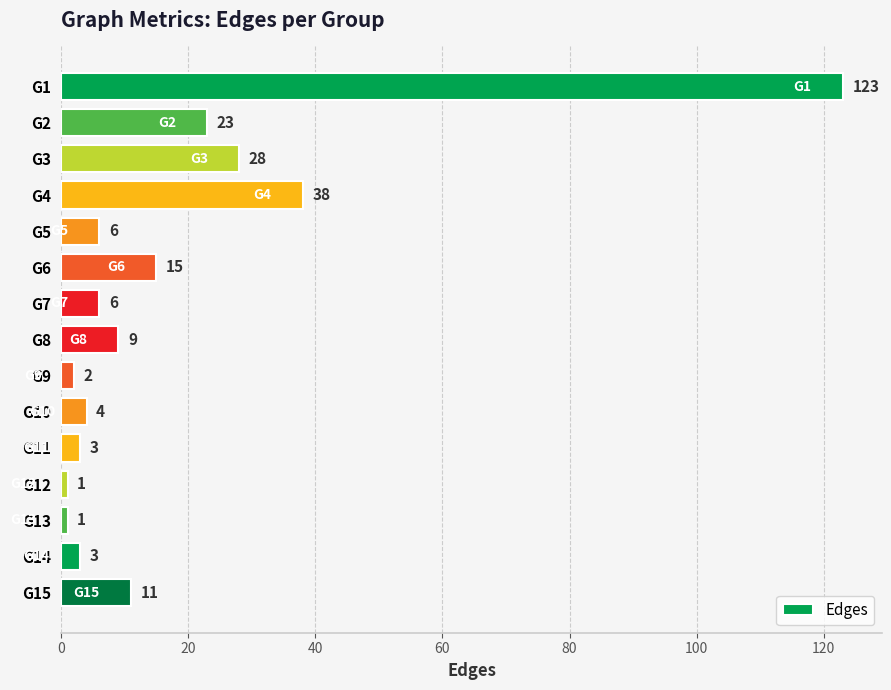

What is the ratio of the value at G3 to the value at G5?

4.7